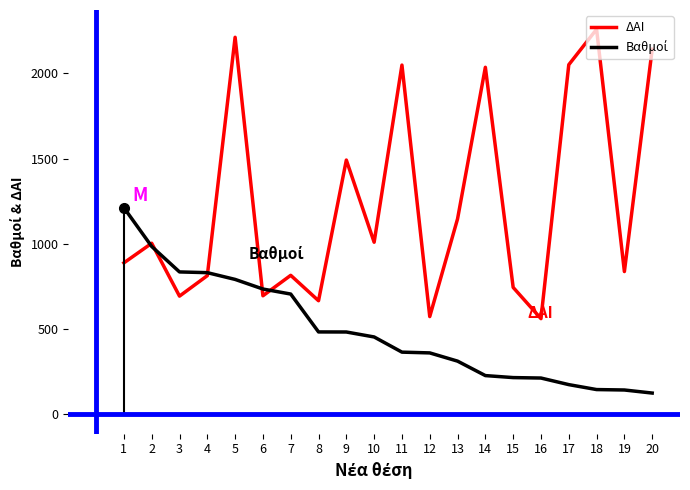

What is the total value across all series at 7?

1522.1